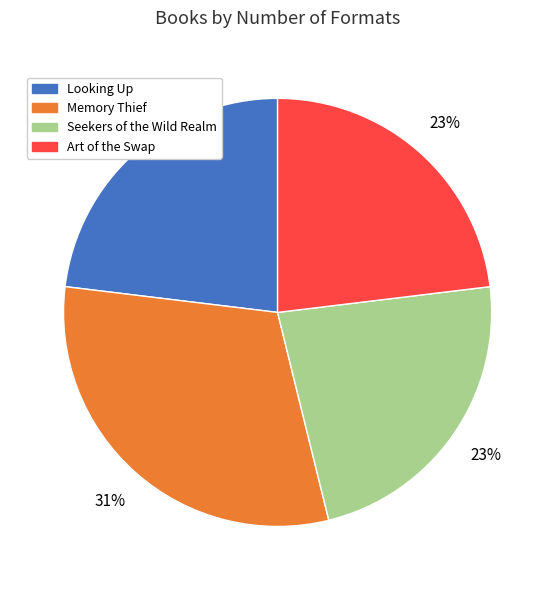

To the nearest percent, what is the combined percentage of Looking Up and Art of the Swap?

46%